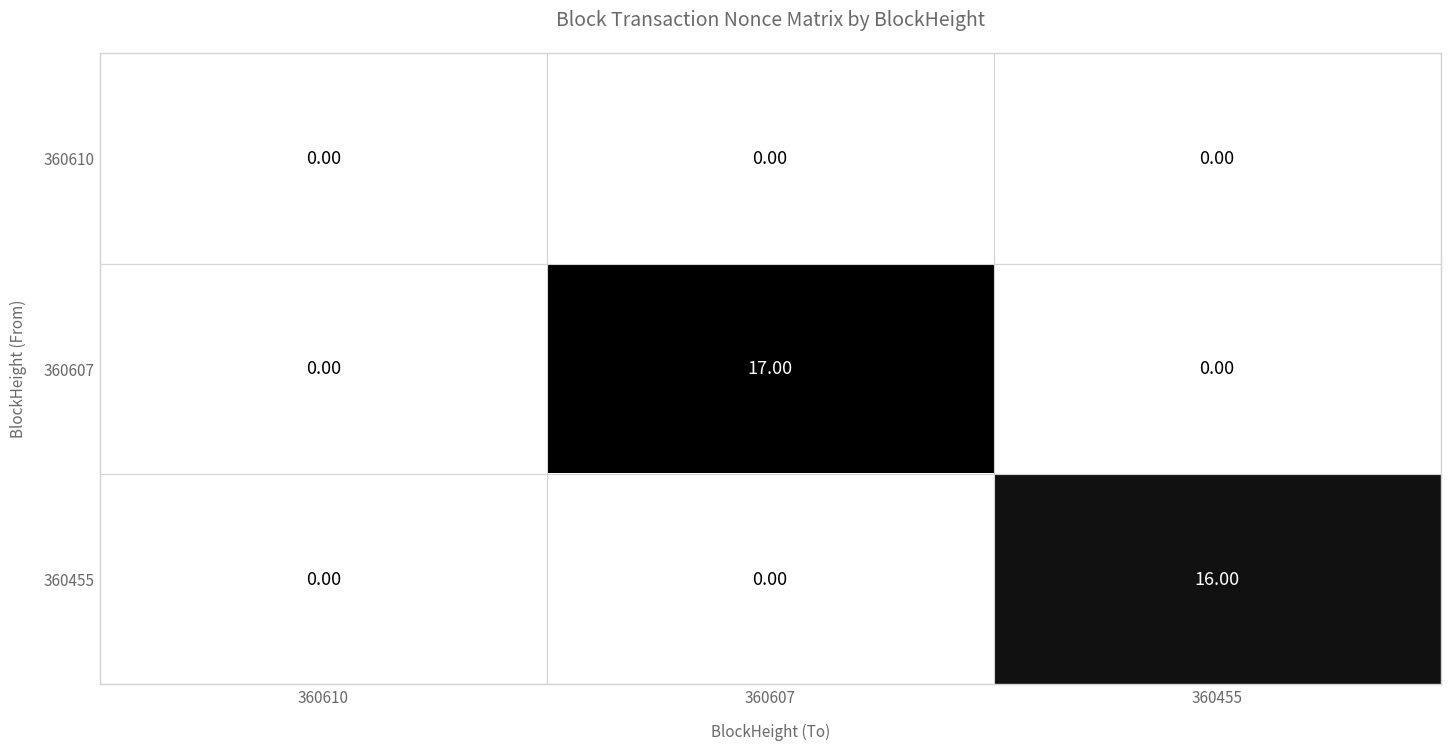

Which series has the largest total across all categories?

360607